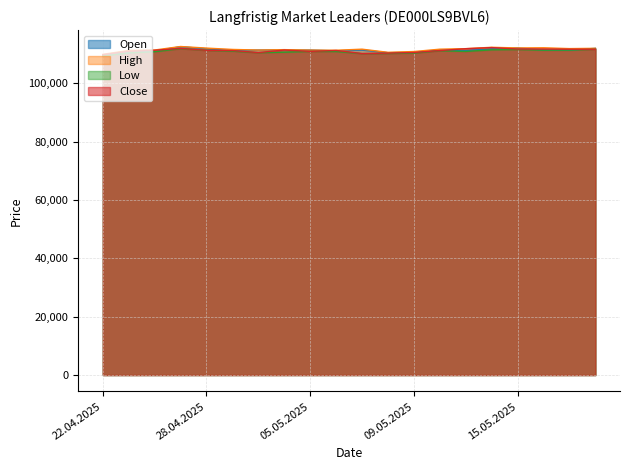

In High, how many points are higher than both neighbors (excluding endpoints)?

5